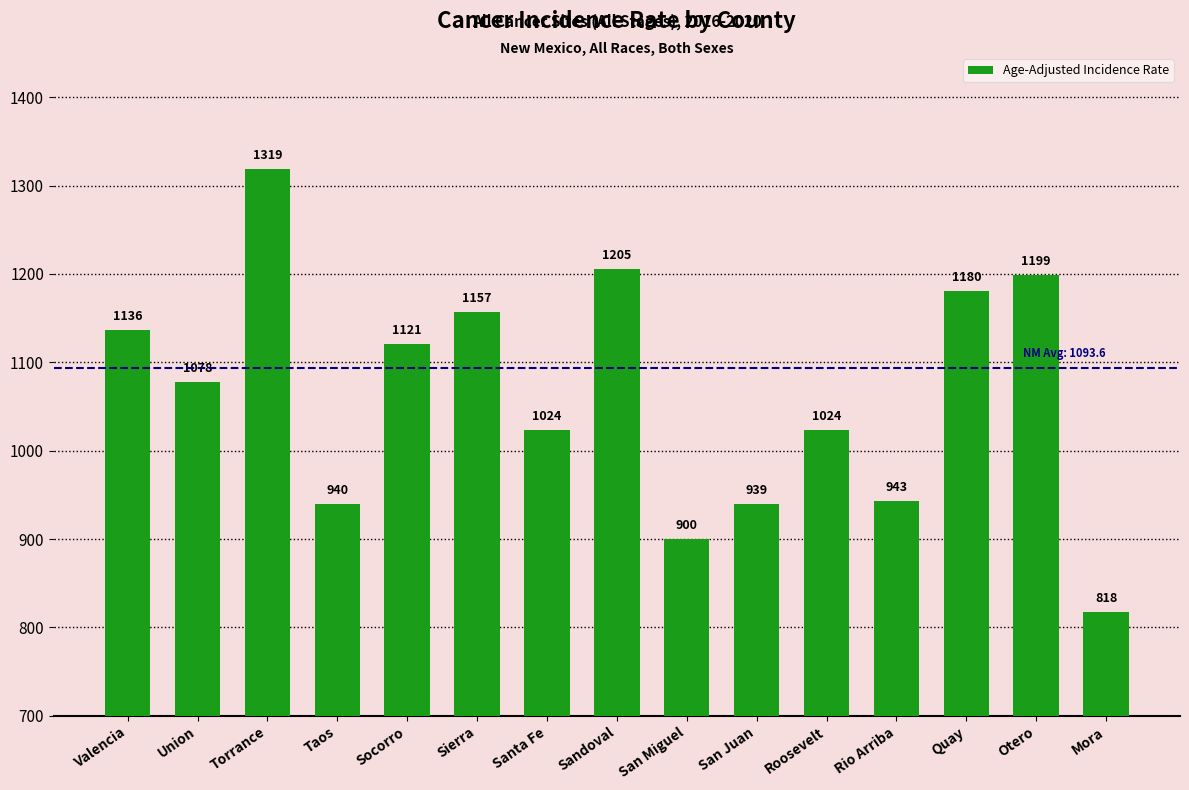

What is the sum of all values?

15983.6